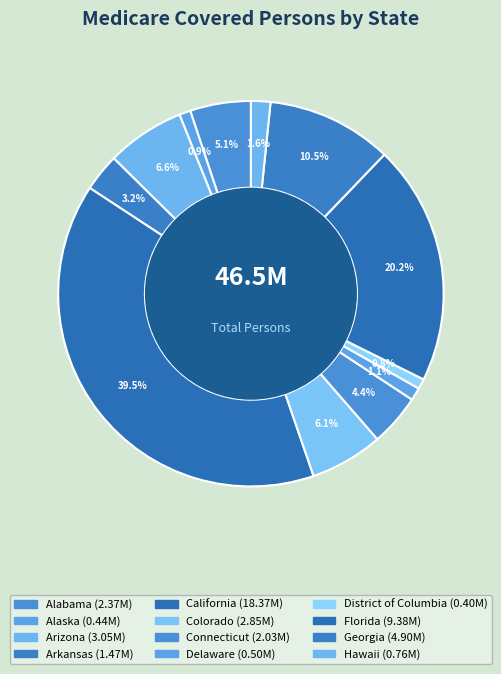

To the nearest percent, what is the average slice percentage?

8%